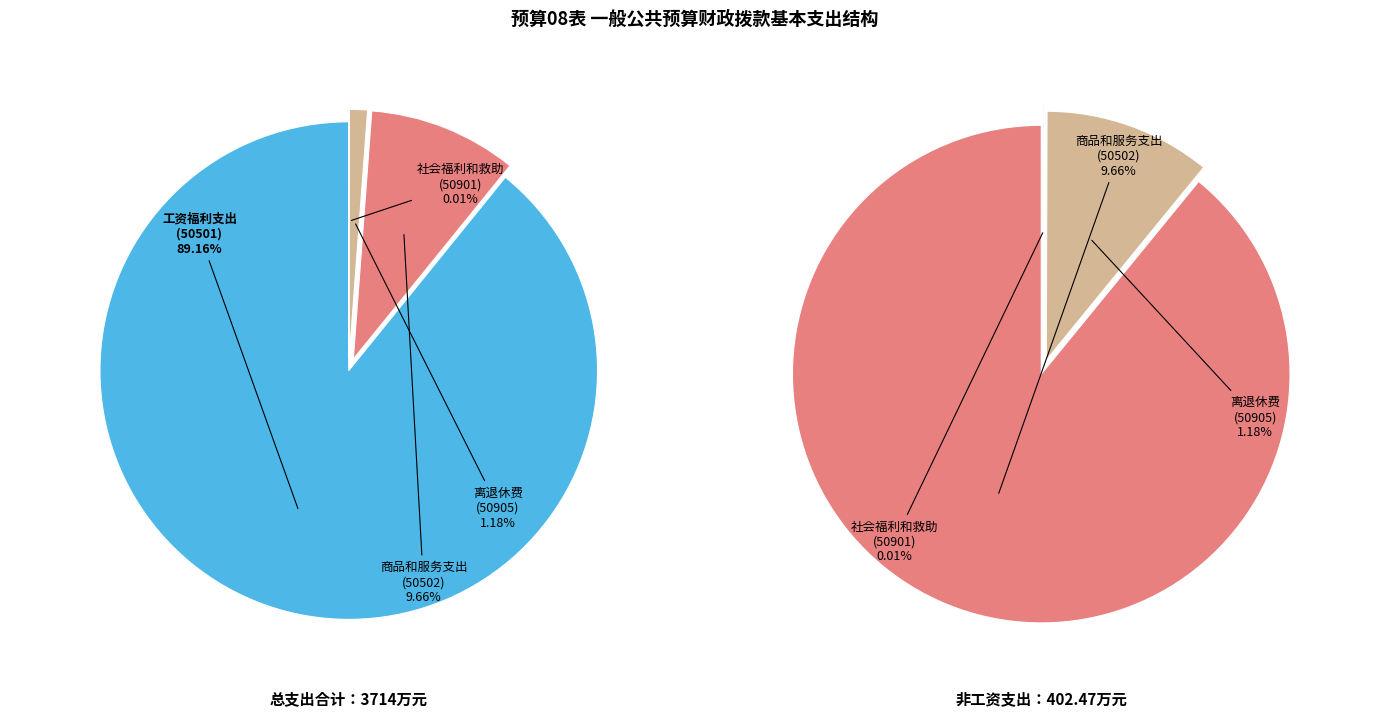

True or false: 社会福利和救助 accounts for 15% of the total.

False